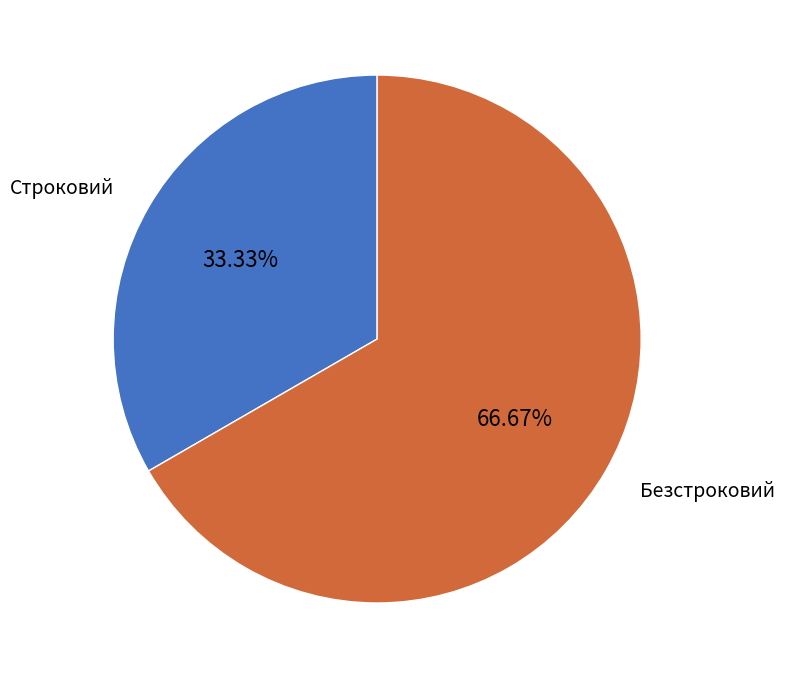

How many segments does this pie chart have?

2